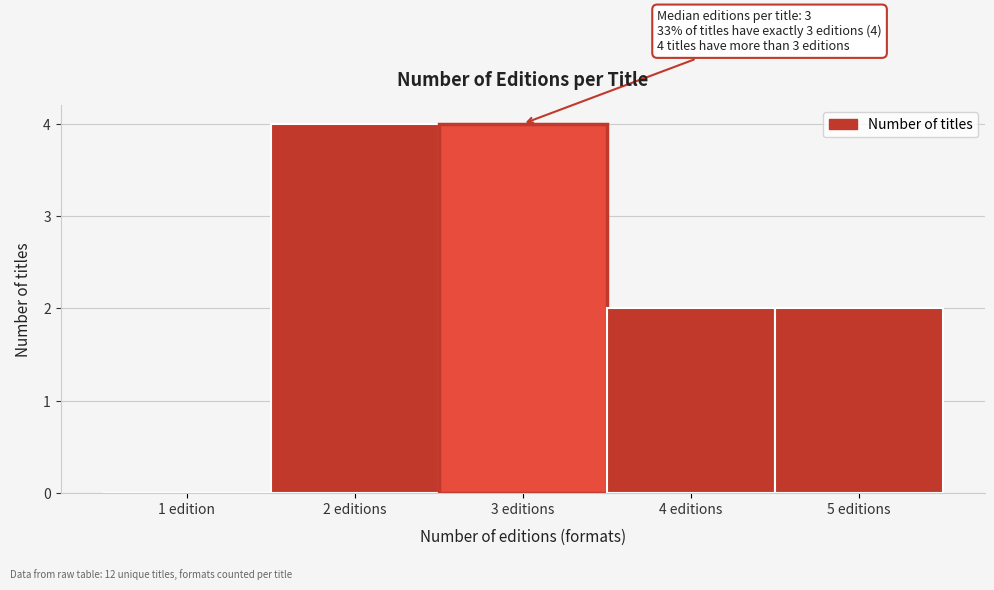

Reading right to left, list all the values displayed in this chart.

5 editions=2	4 editions=2	3 editions=4	2 editions=4	1 edition=0